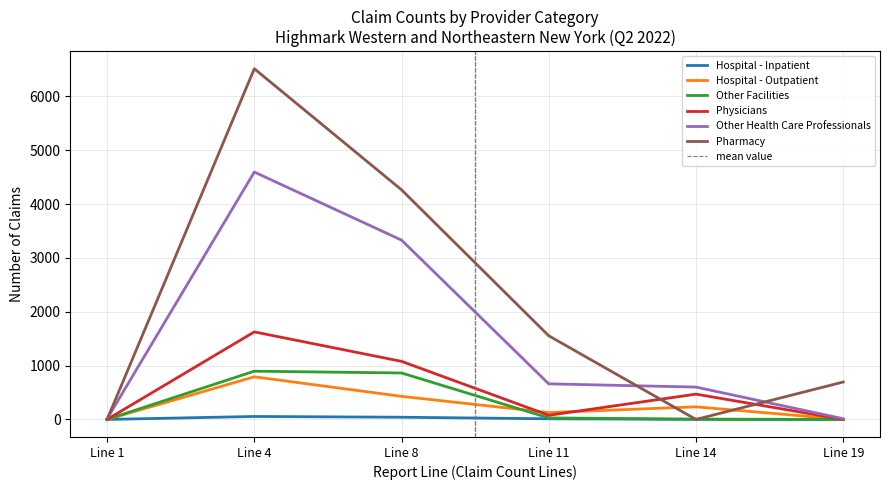

Is this an area chart (filled region under the line)?

No